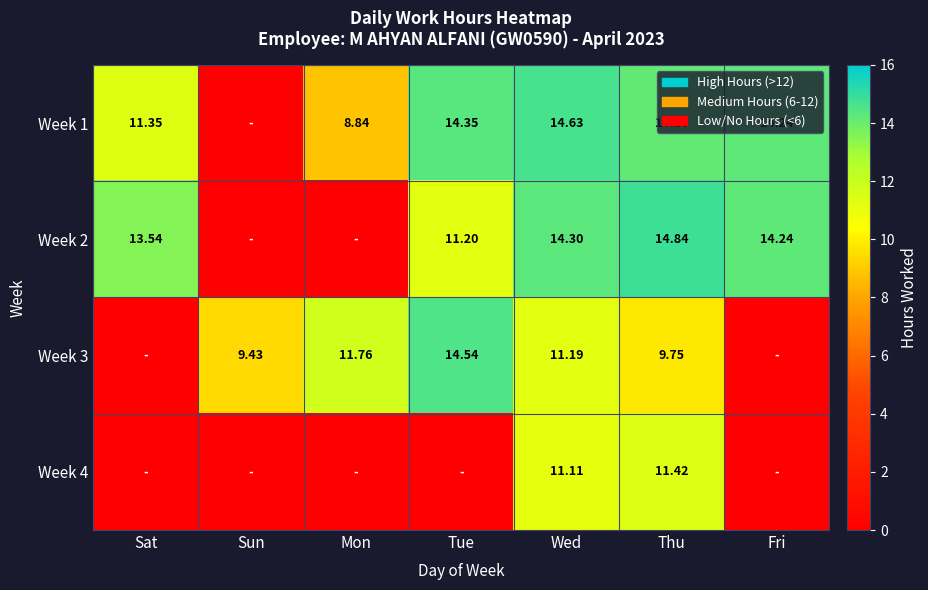

Which series has the largest range (max minus min)?

Week 2